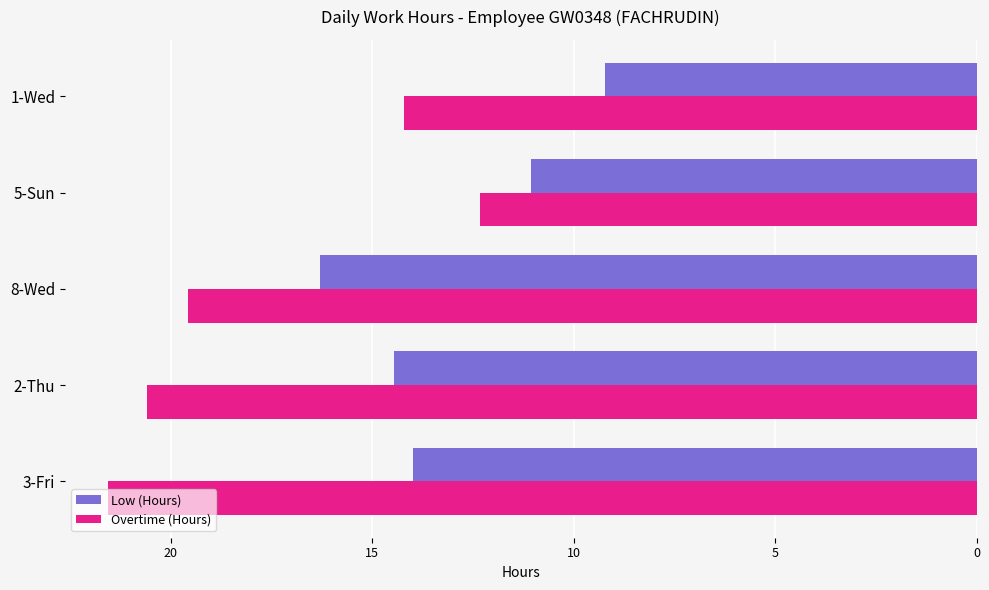

The value of Low (Hours) at 3-Fri is 14.0. True or false?

True